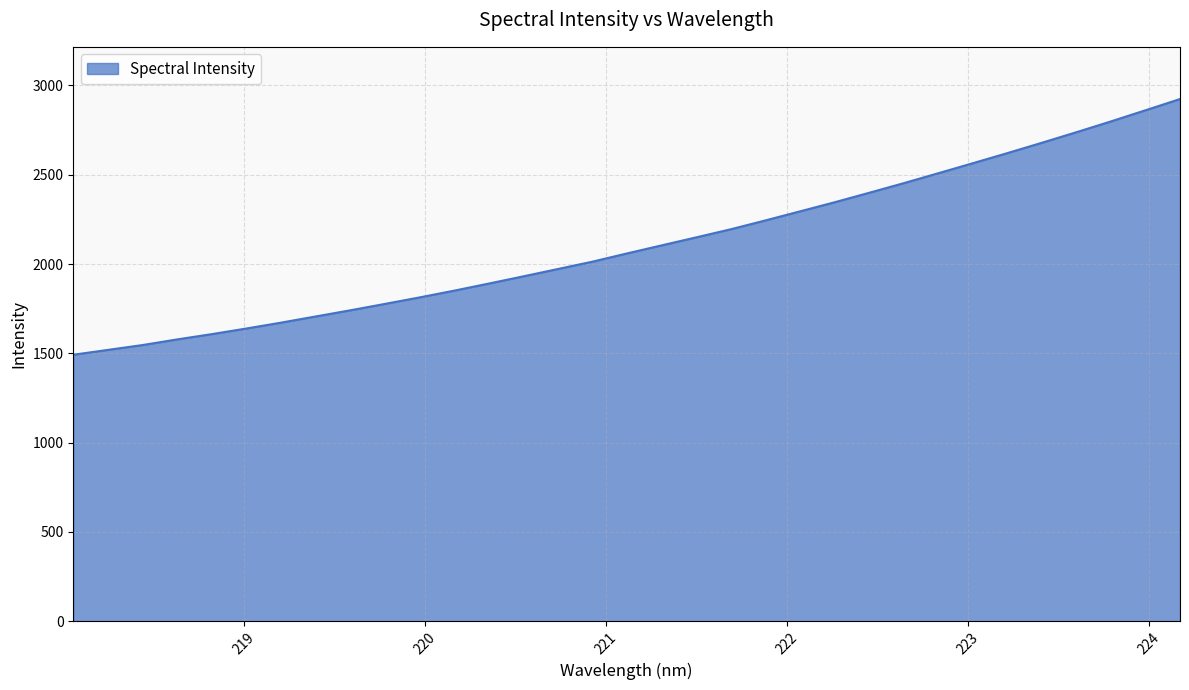

What is the average value?

2111.7